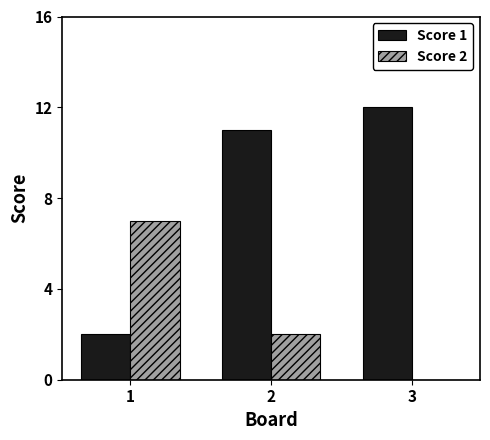

What value does the Score 1 series have at 2?

11